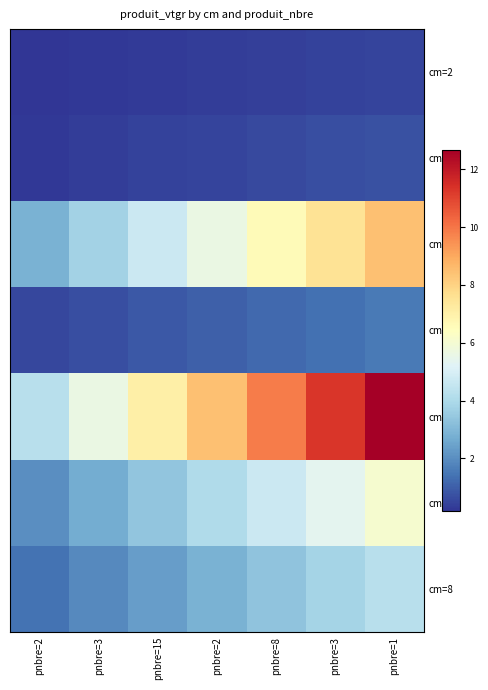

At pnbre=15, list the series in order from smallest to largest.

cm=2, cm=3, cm=5, cm=8, cm=7, cm=4, cm=6